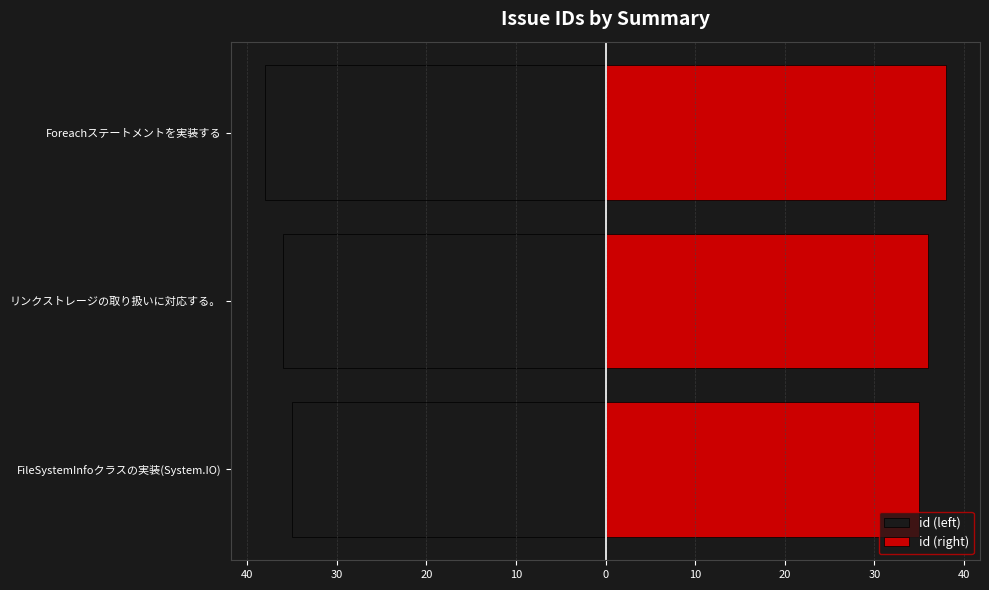

What is the highest value of the id (right) series?

38